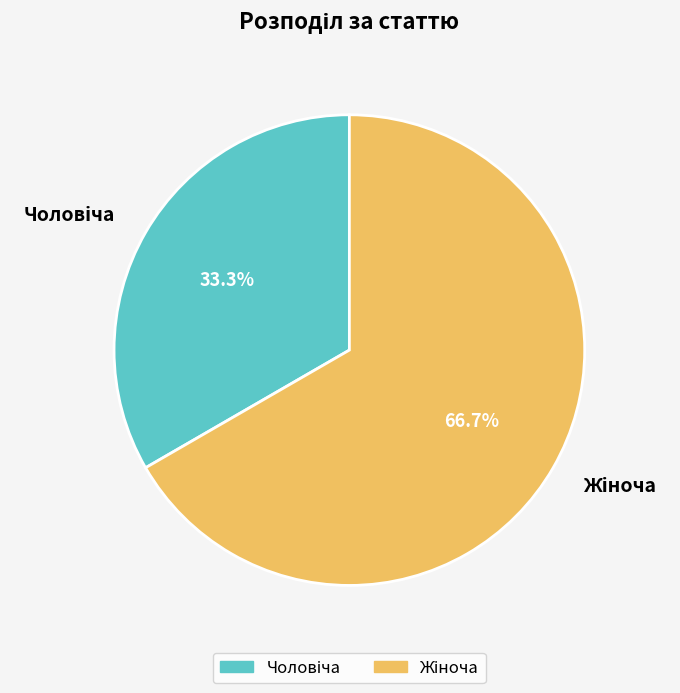

Does any single category account for the majority?

Yes